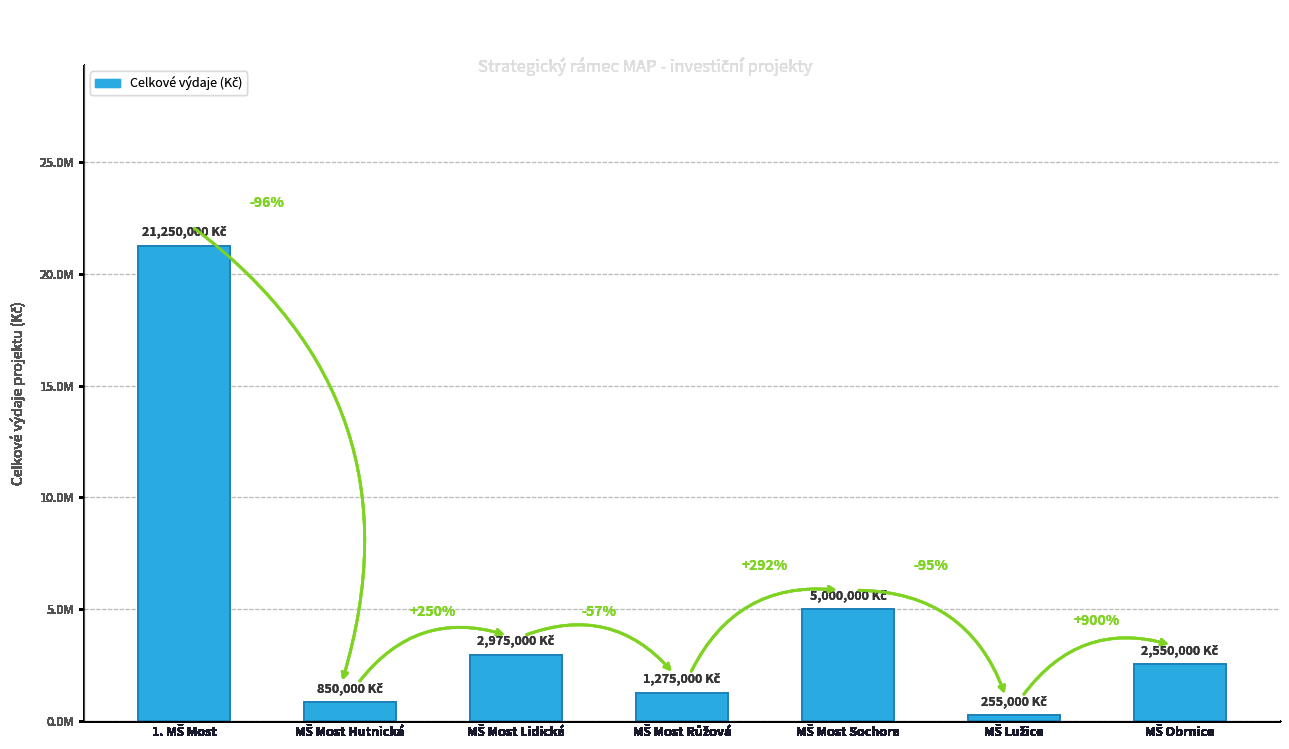

At which label does the data first exceed 2550000?

1. MŠ Most